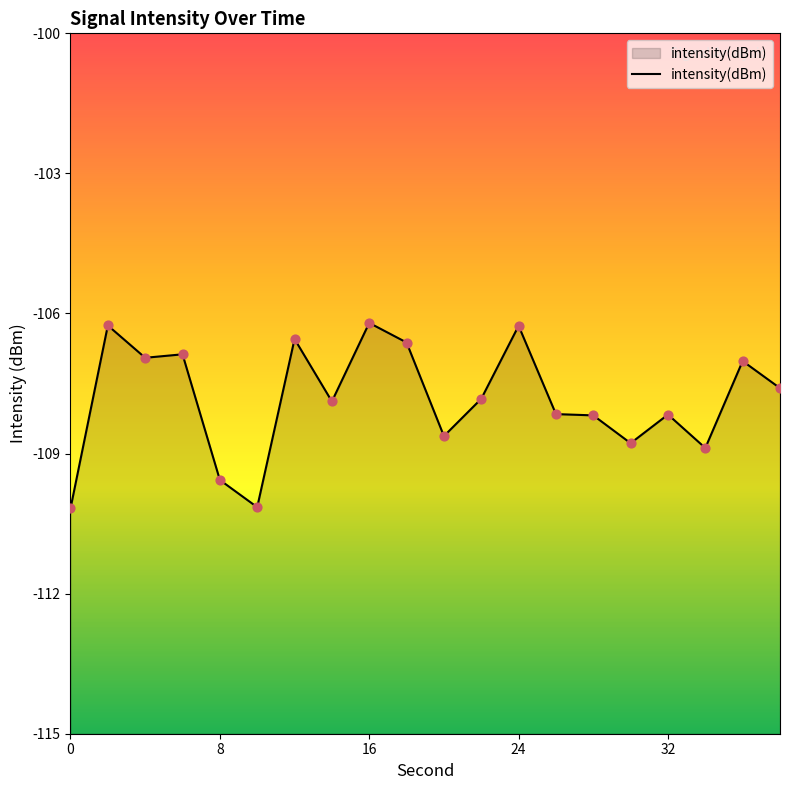

Which has a higher value, 18 or 14?

18